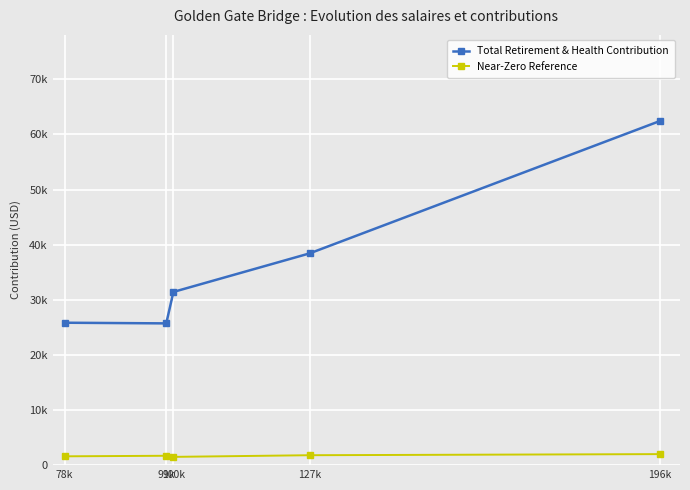

What are all the series names shown in the legend?

Total Retirement & Health Contribution, Near-Zero Reference